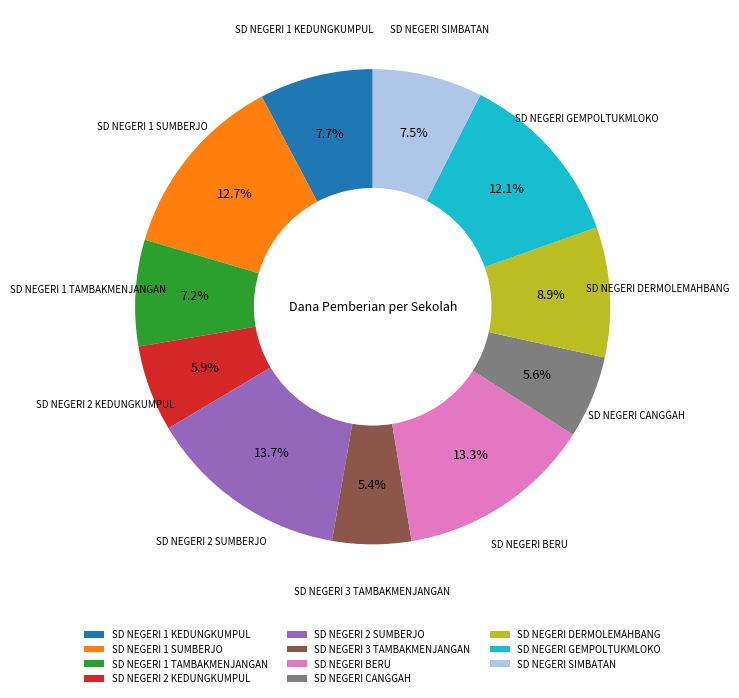

Which has a higher value, SD NEGERI BERU or SD NEGERI DERMOLEMAHBANG?

SD NEGERI BERU